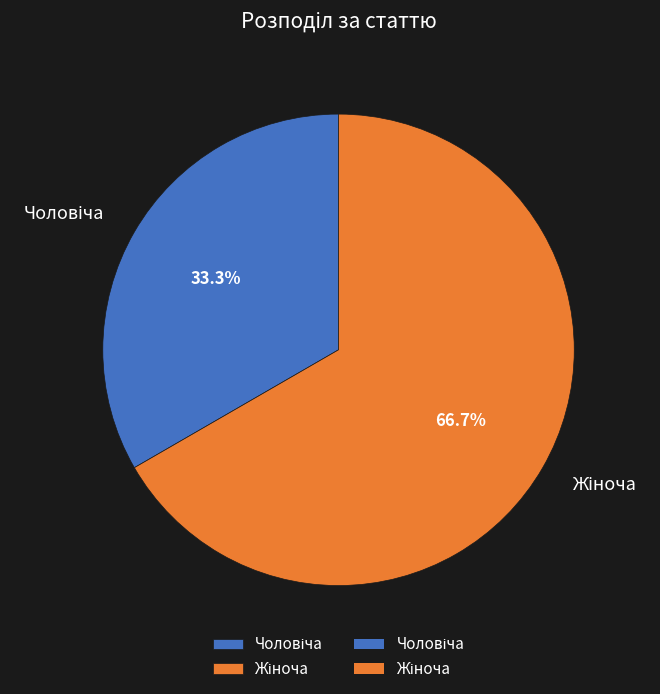

How many segments does this pie chart have?

2